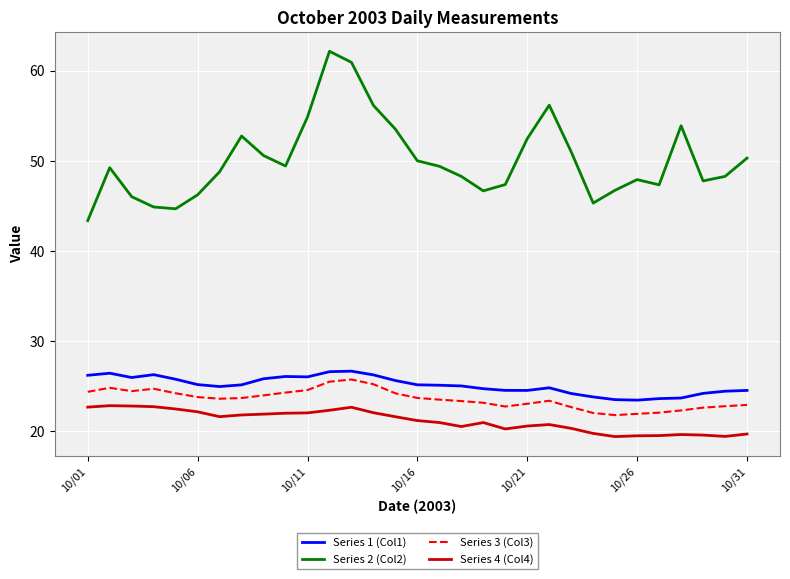

What is the maximum value shown in the chart?

62.1